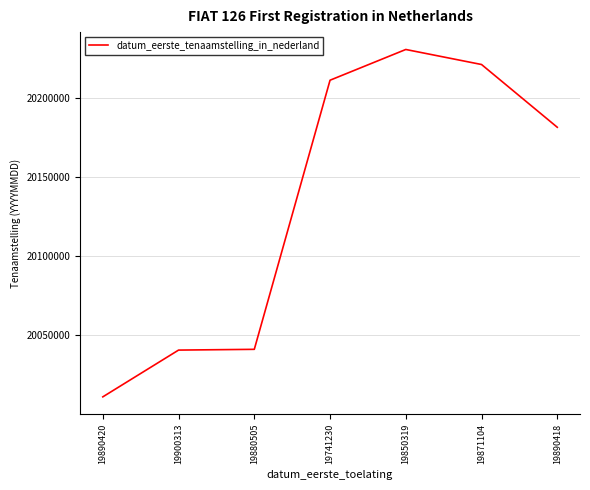

What is the difference between the second highest and second lowest values?

180198